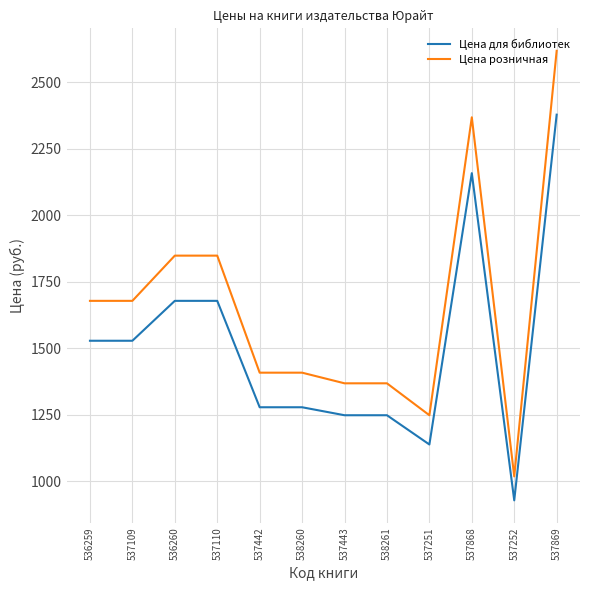

True or false: Цена розничная and Цена для библиотек cross at least once.

False